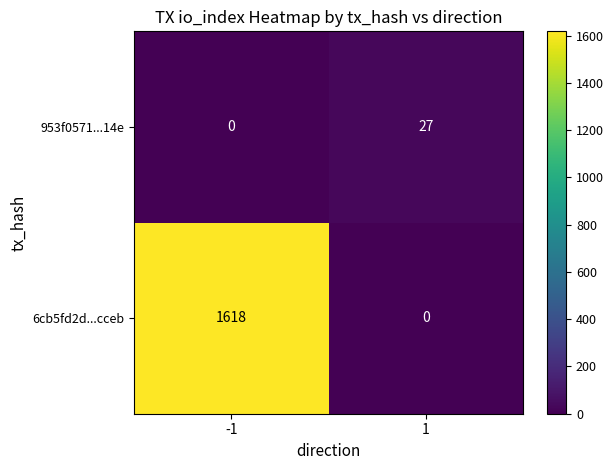

At which category is the sum across all series the highest?

-1